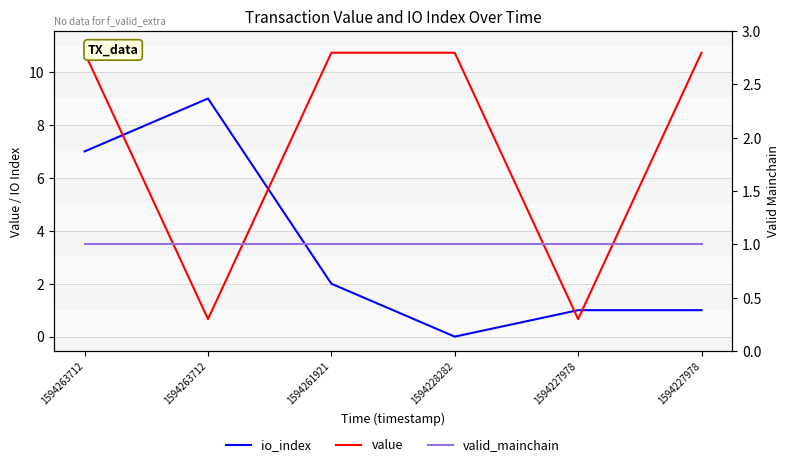

The valid_mainchain series shows 1.0 at 1594263712. True or false?

True